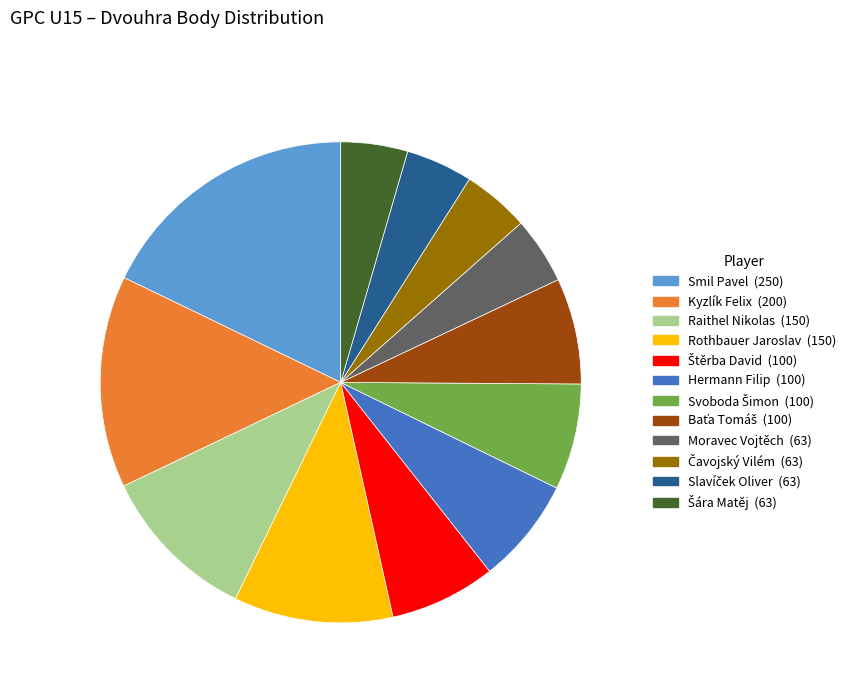

What is the largest slice in the pie chart?

Smil Pavel